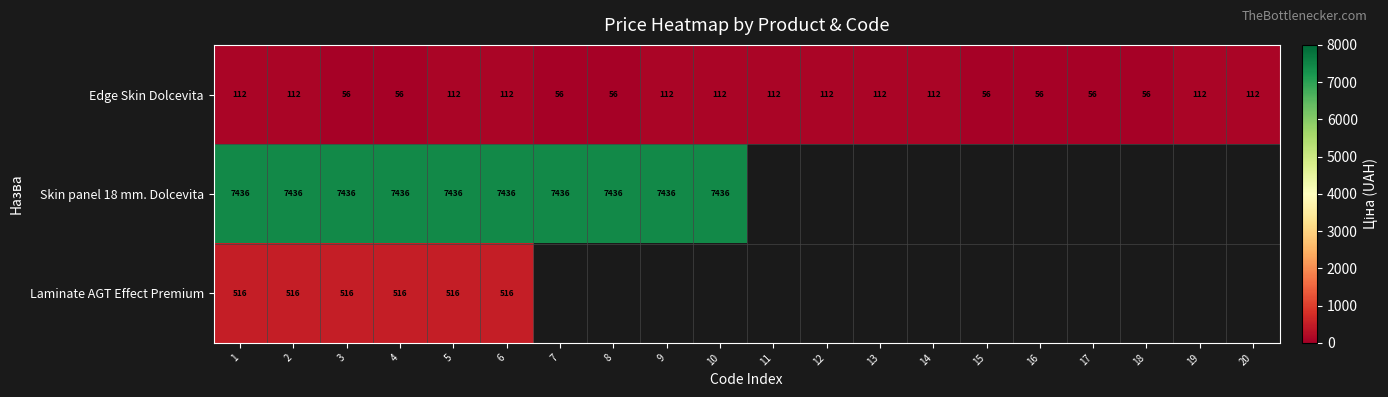

Rank the categories by Skin panel 18 mm. Dolcevita value from lowest to highest.

1, 2, 3, 4, 5, 6, 7, 8, 9, 10, 11, 12, 13, 14, 15, 16, 17, 18, 19, 20